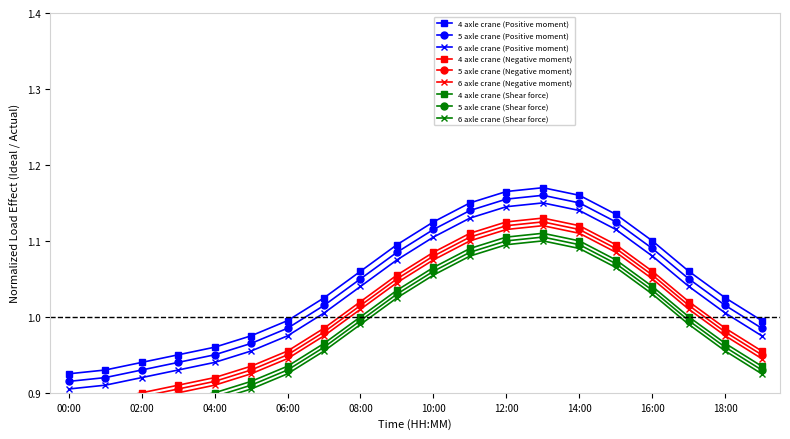

Count the number of categories in the chart.

20